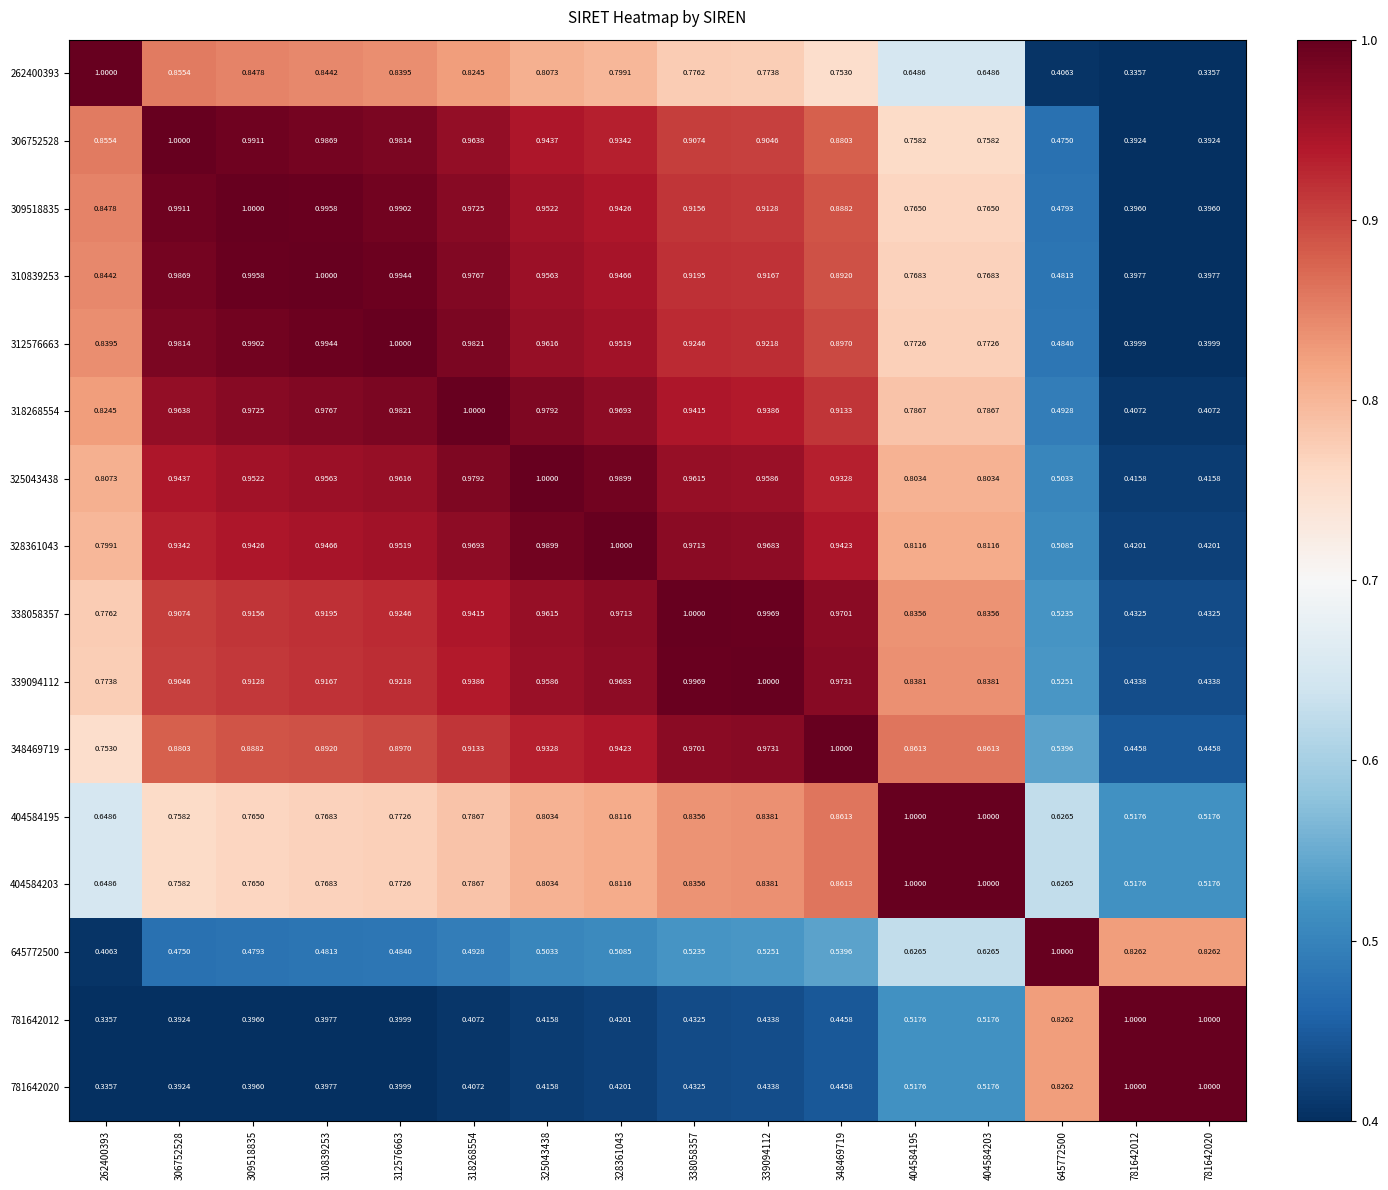

Is the value of 781642020 at 781642012 greater than the value of 328361043 at 348469719?

Yes